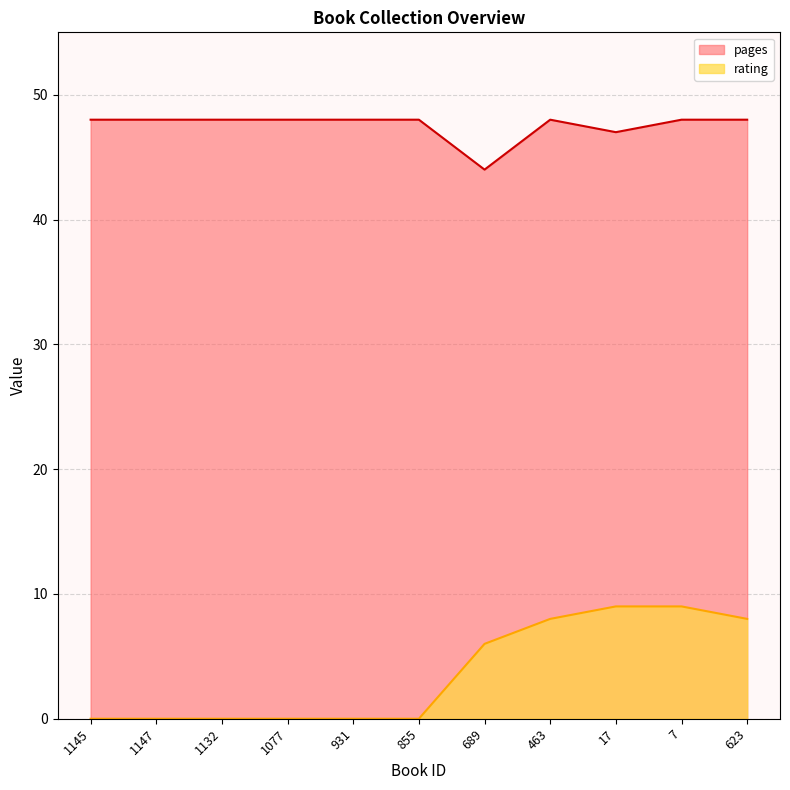

What is the difference between the second highest and minimum values in the rating series?

9